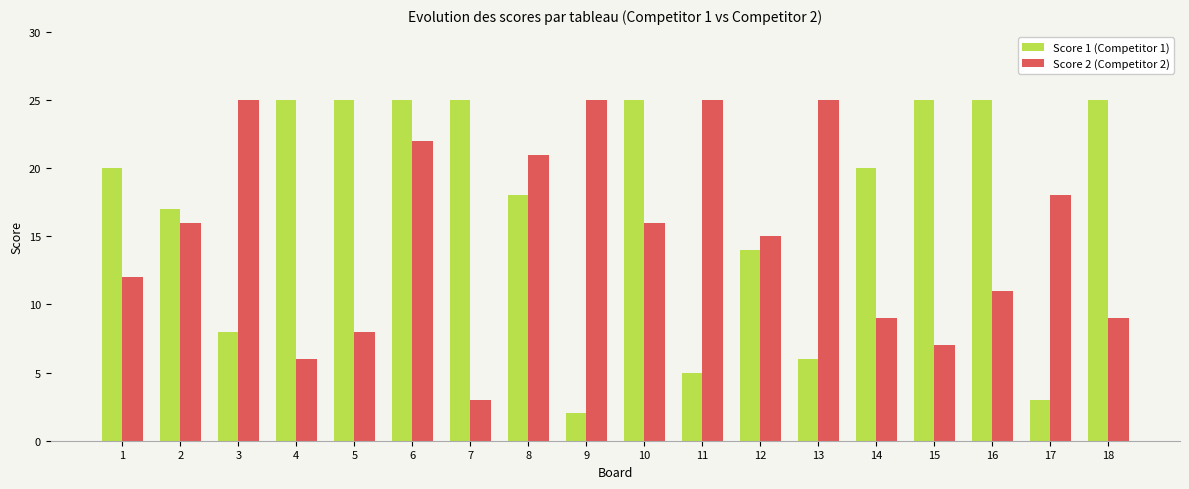

What is the value of the Score 1 (Competitor 1) bar at the 2nd from the left?

17